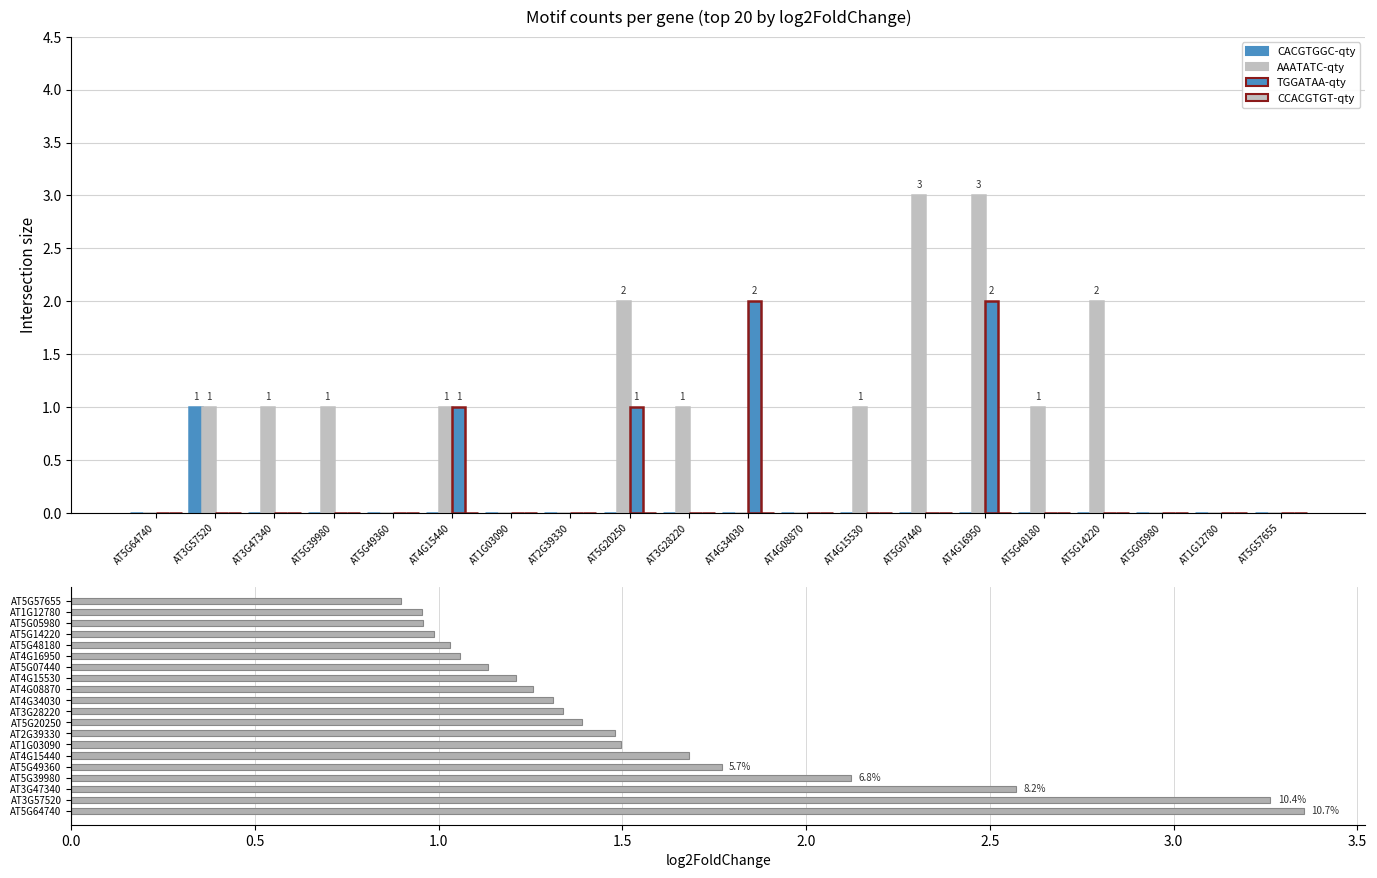

What is the sum of all CACGTGGC-qty values?

1.0